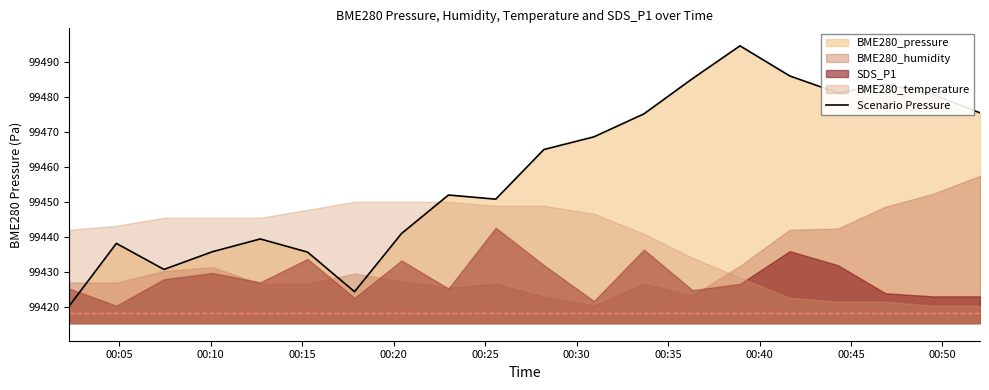

True or false: the data has more than 2 interior local peaks.

True